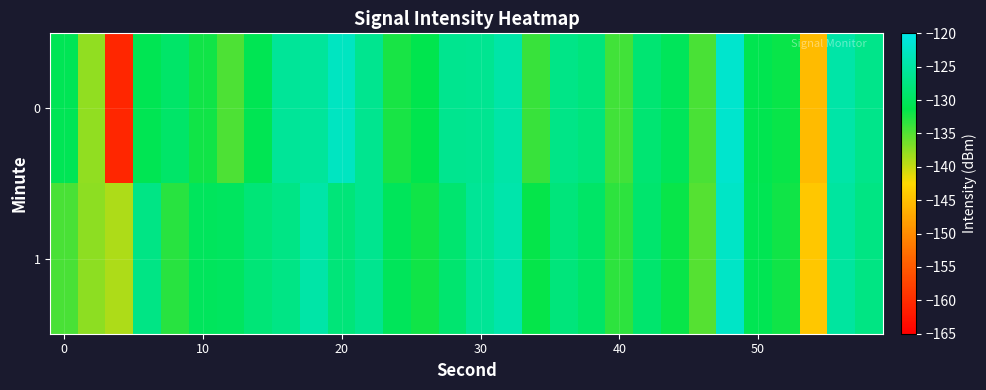

List the series in order of their overall mean, highest first.

1, 0